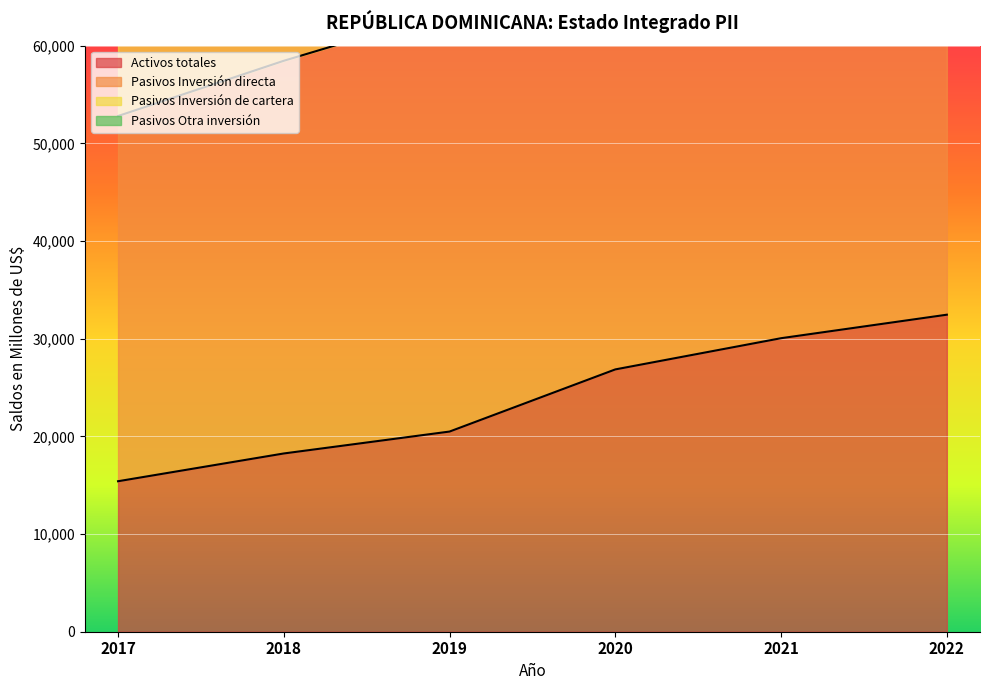

Which series has the widest spread of values?

Pasivos Inversión directa